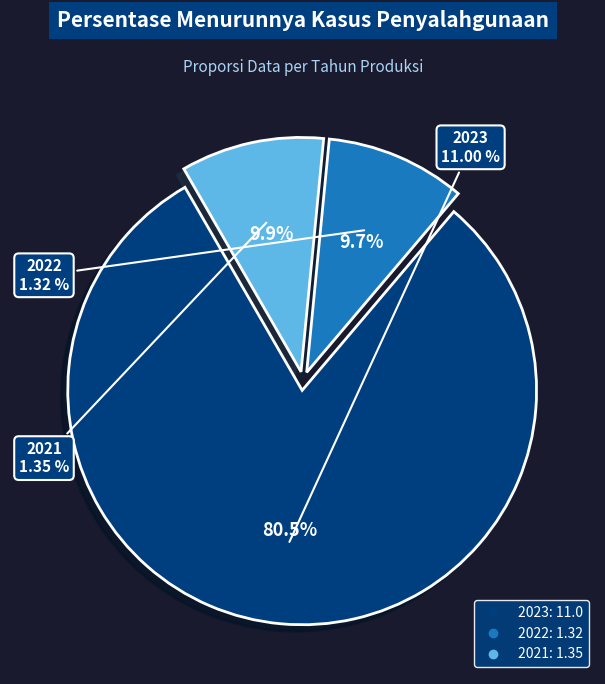

Is it true that 2022 (1.32) is 43% of the pie?

False